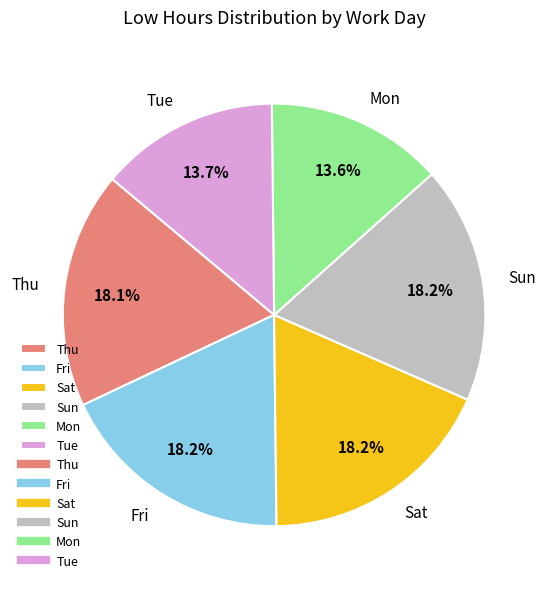

Does Fri account for over 50% of the chart?

No